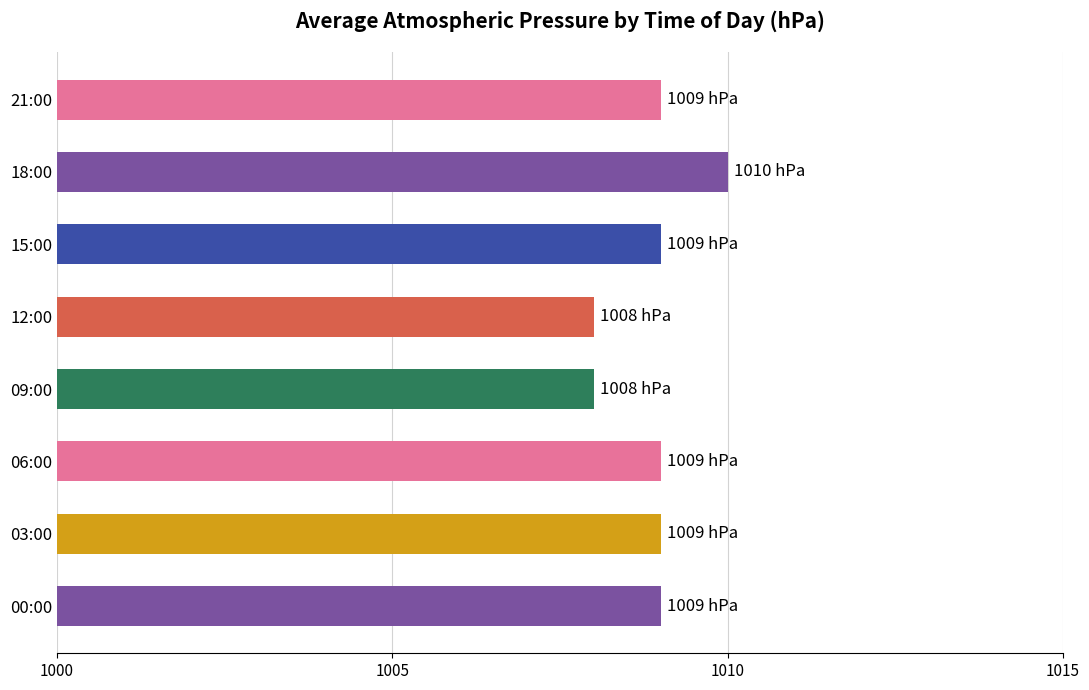

Reading bottom to top, what are all the values shown in this chart?

1009	1009	1009	1008	1008	1009	1010	1009